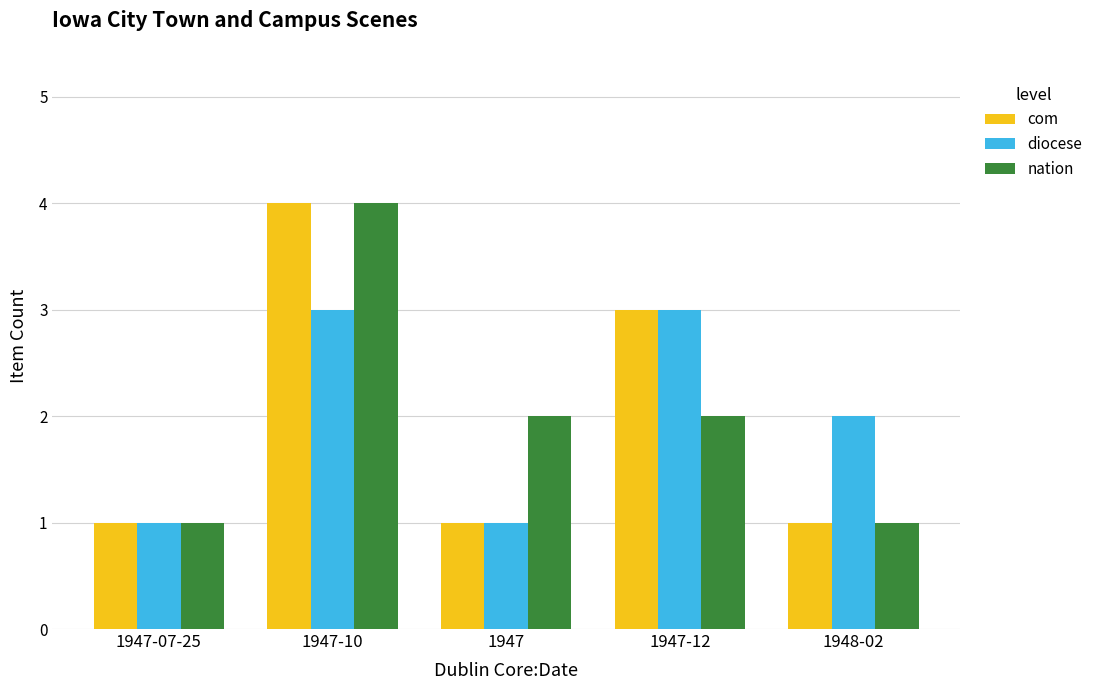

At which category is the sum across all series the highest?

1947-10